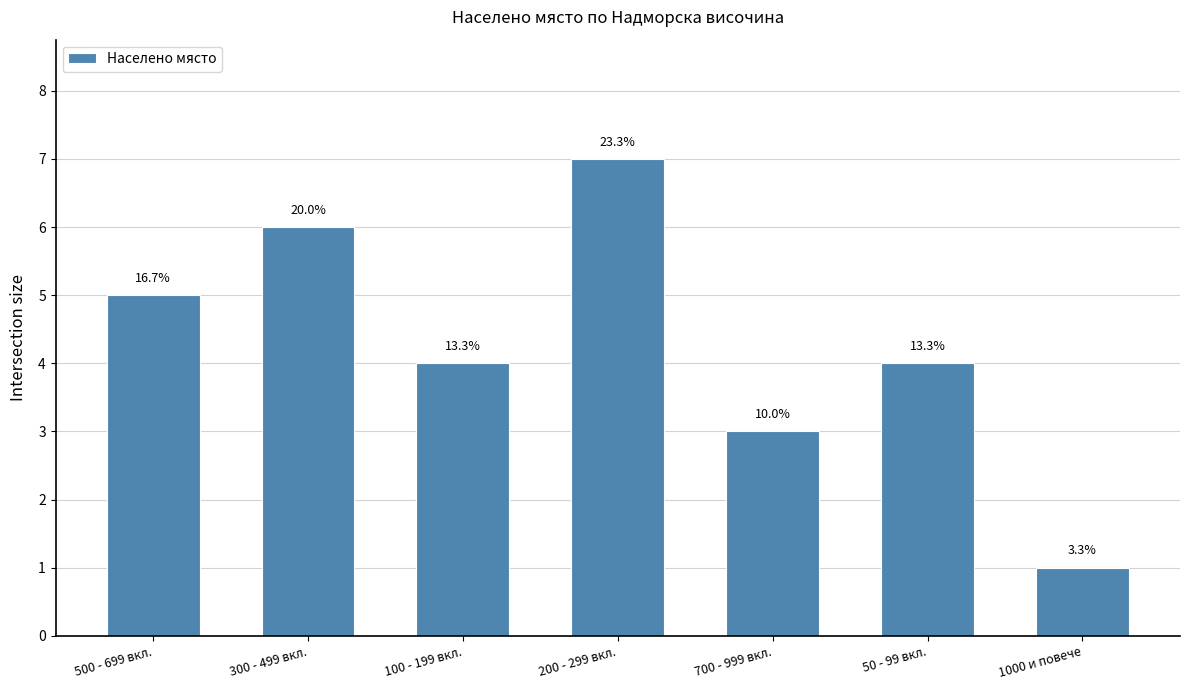

Which category has the highest value across all series?

200 - 299 вкл.